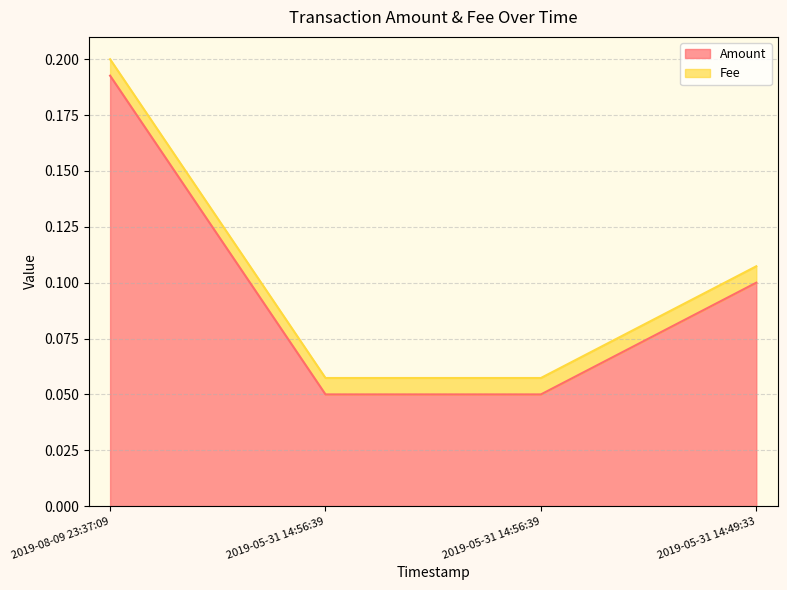

Between 2019-05-31 14:49:33 and 2019-05-31 14:56:39, which is larger?

2019-05-31 14:49:33